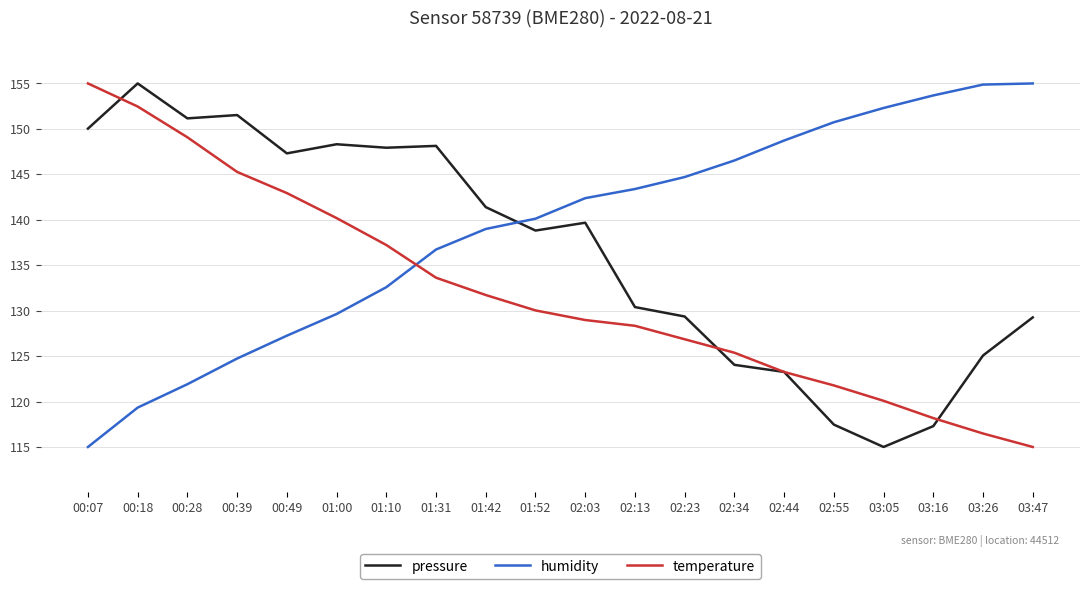

What are all the series names shown in the legend?

pressure, humidity, temperature